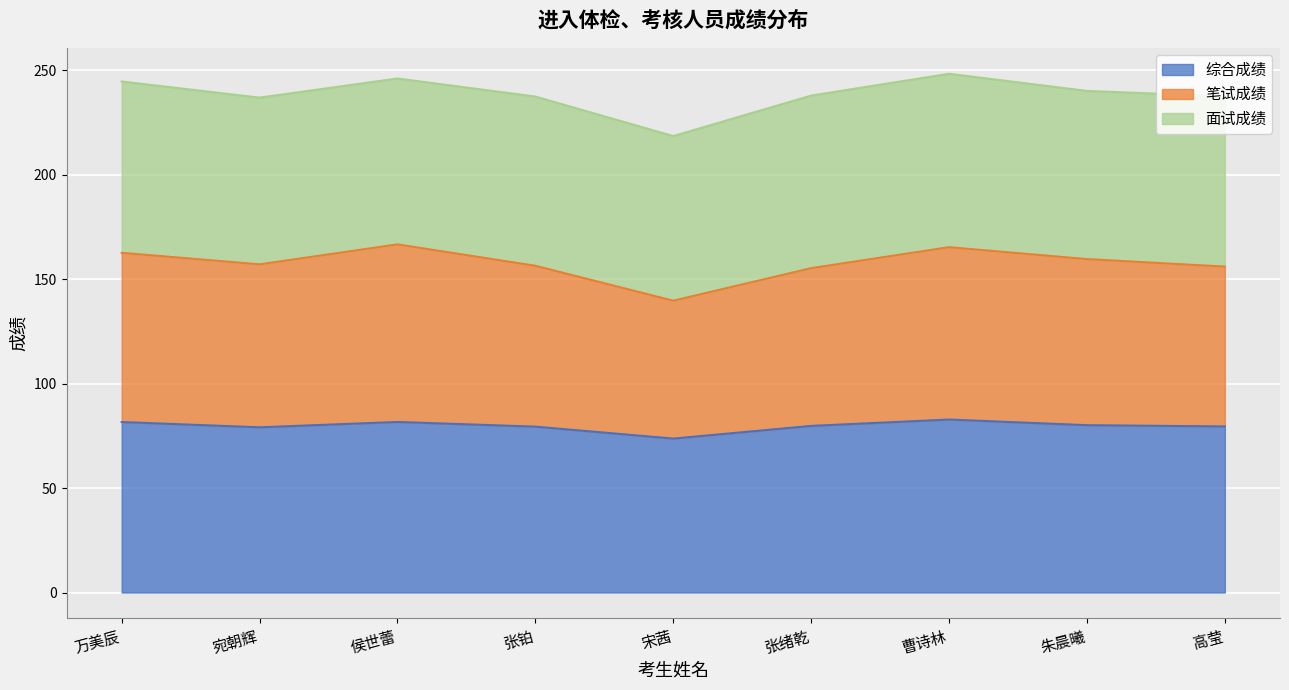

At which label does 笔试成绩 reach its peak?

侯世蕾